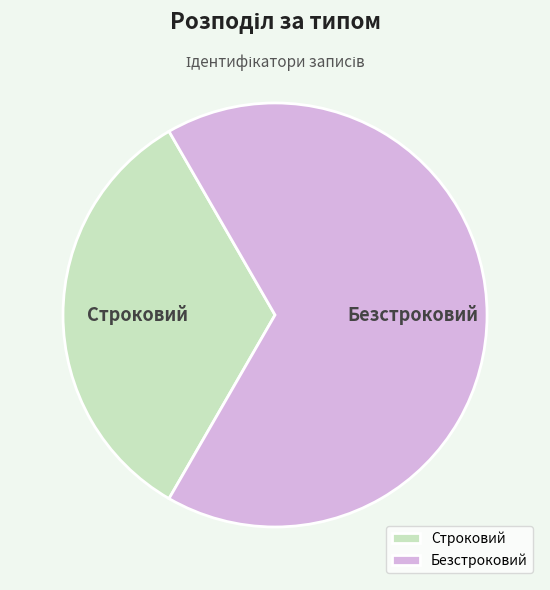

The Строковий slice represents 26% of the pie. True or false?

False